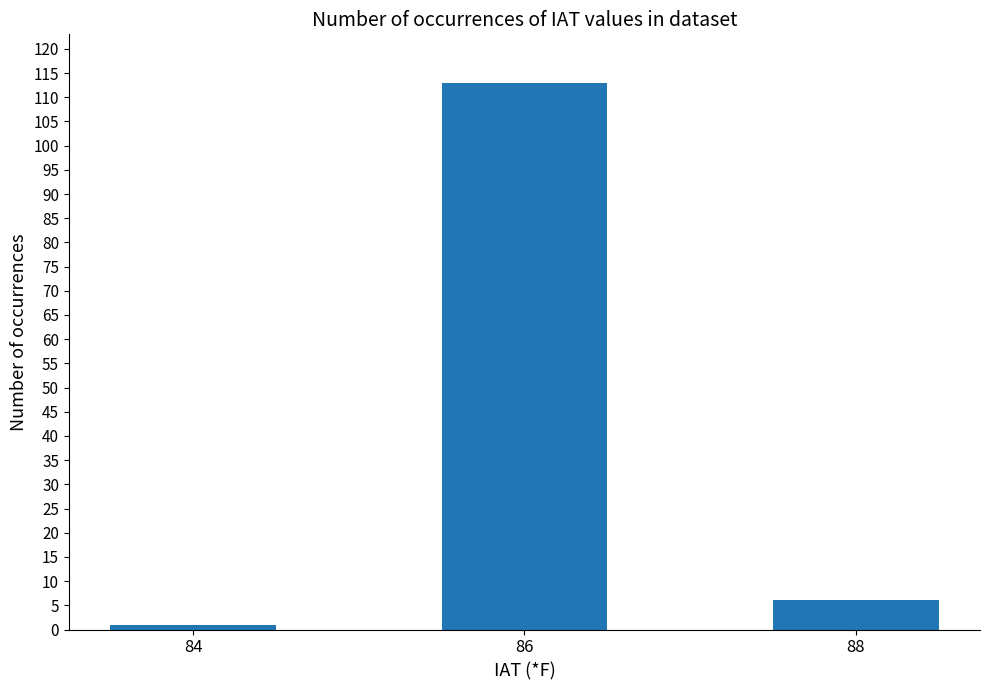

How many values are below 6?

1